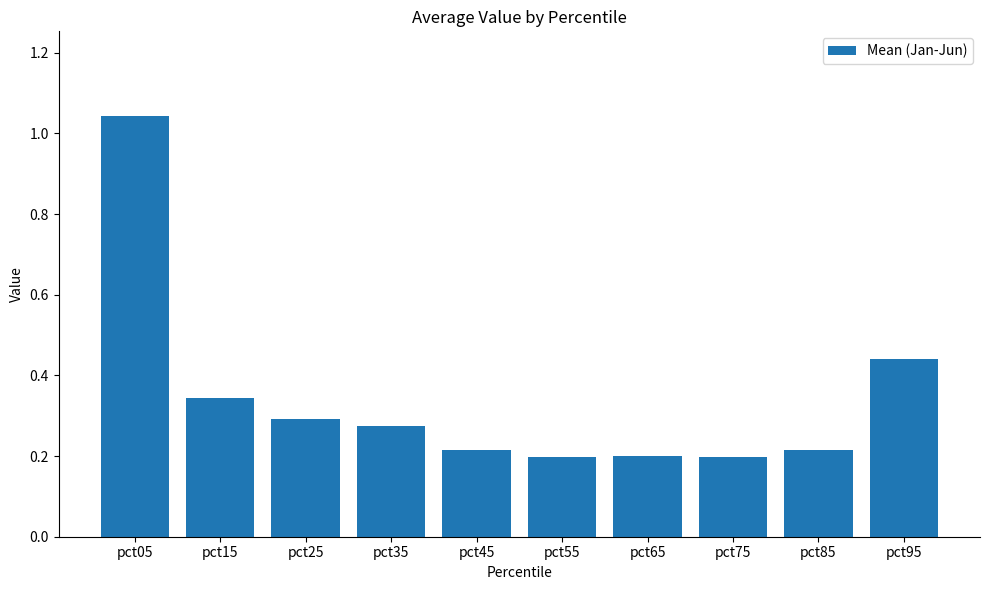

What is the change in value from pct05 to pct55?

-0.8